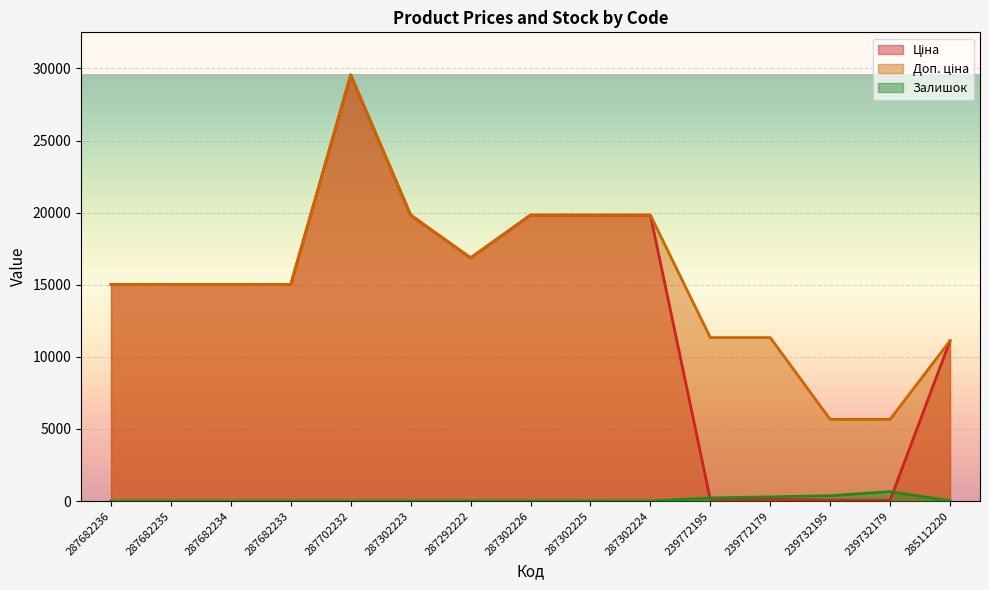

What is the spread (max minus min) of values at 287682234?

15019.2